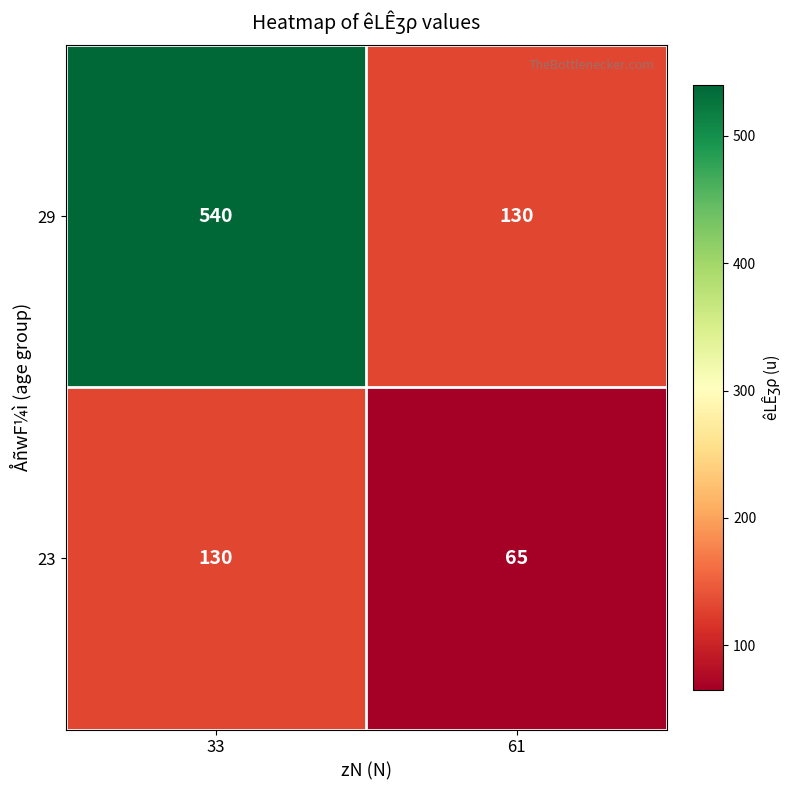

Which label corresponds to the largest value in the chart?

33